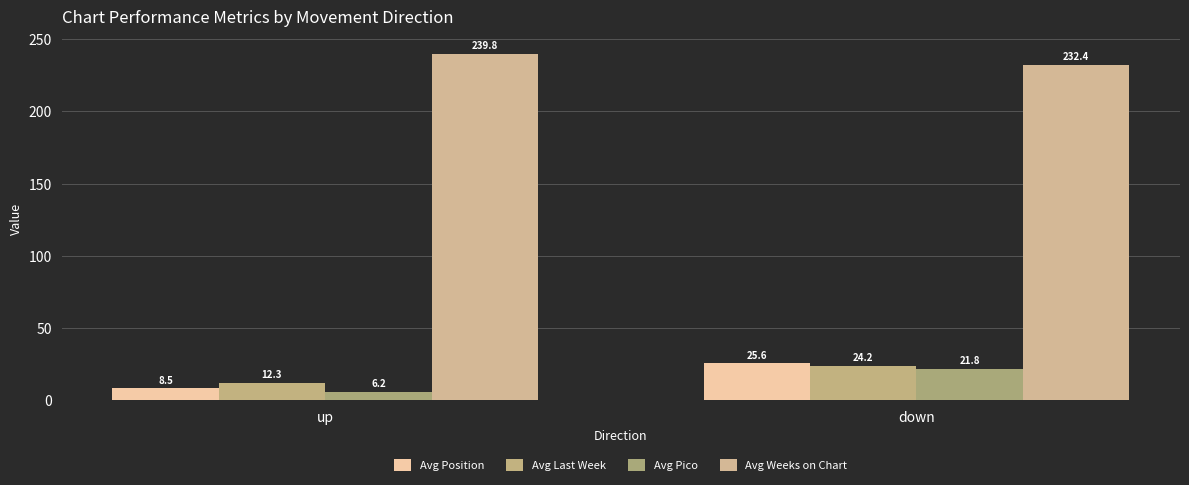

How many series are shown in this chart?

4